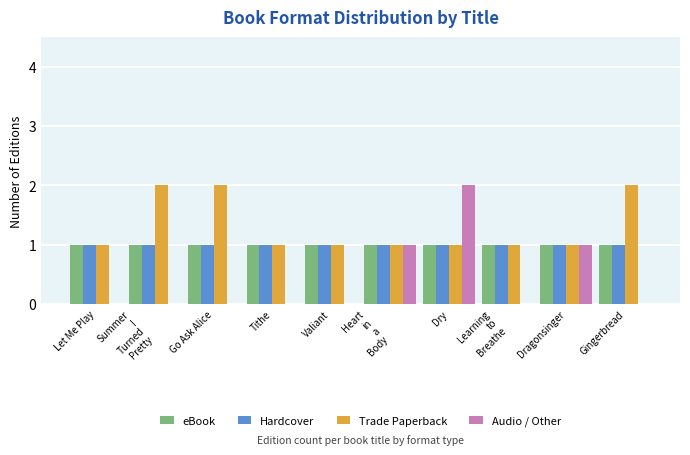

How many Trade Paperback values are between 1 and 2?

10